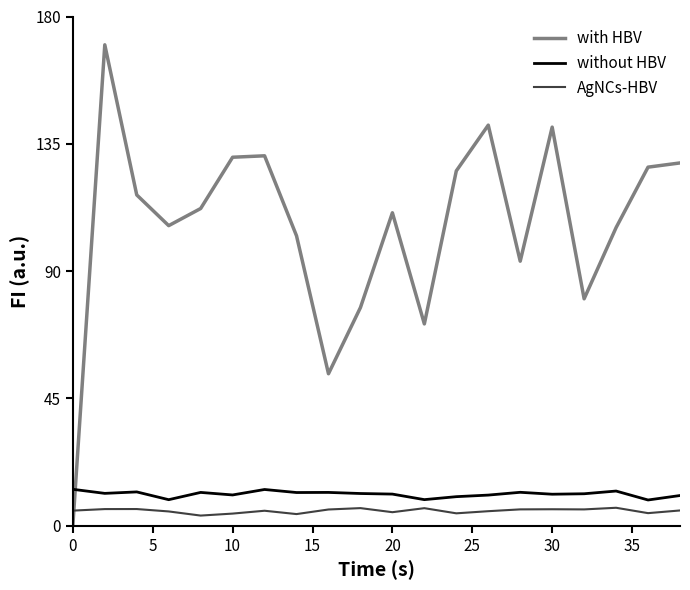

Which series has the largest total across all categories?

with HBV